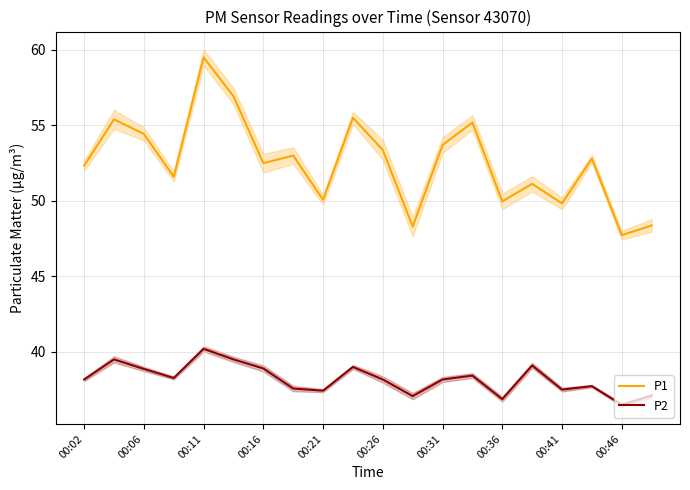

Reading left to right, list all the values displayed in this chart.

P1: 52.3	55.4	54.4	51.6	59.5	56.9	52.5	53.0	50.1	55.5	53.4	48.3	53.7	55.2	50.0	51.1	49.8	52.8	47.7	48.4
P2: 38.2	39.5	38.9	38.3	40.2	39.5	38.9	37.6	37.4	39.0	38.2	37.1	38.2	38.4	36.9	39.1	37.5	37.7	36.5	37.1